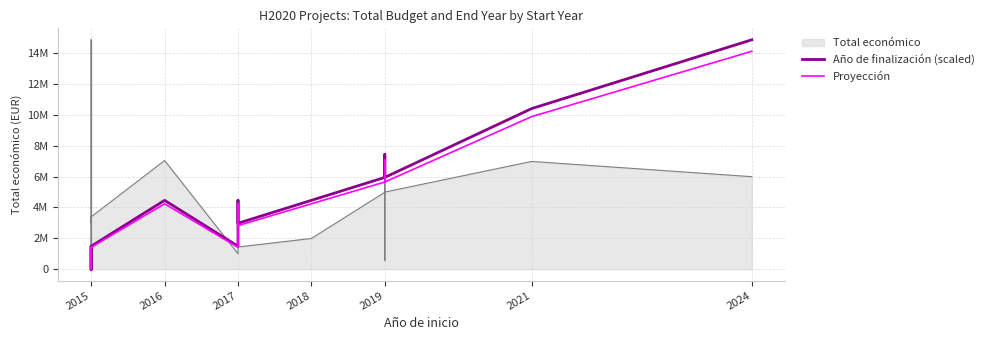

What is the greatest value displayed?

14874340.0